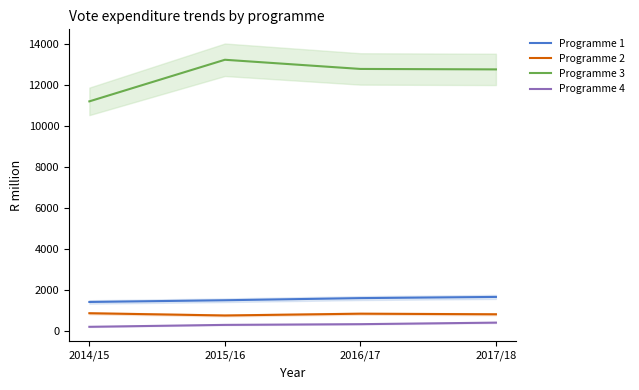

What is the minimum value shown in the chart?

190.5